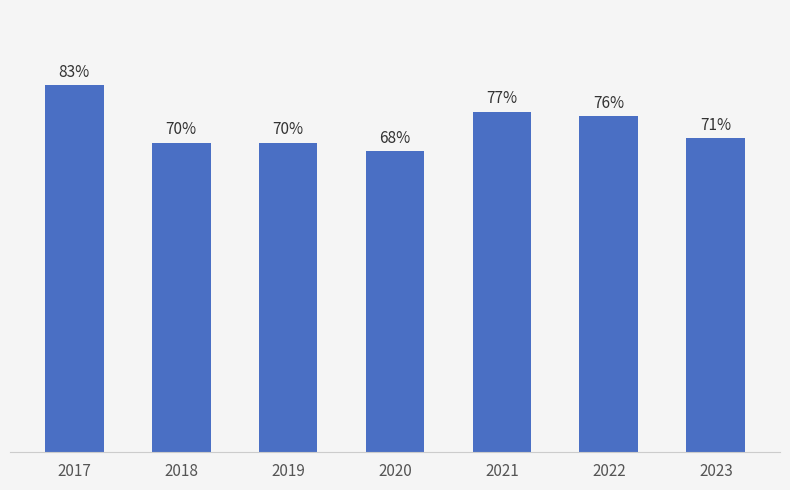

Does the chart contain any negative values?

No